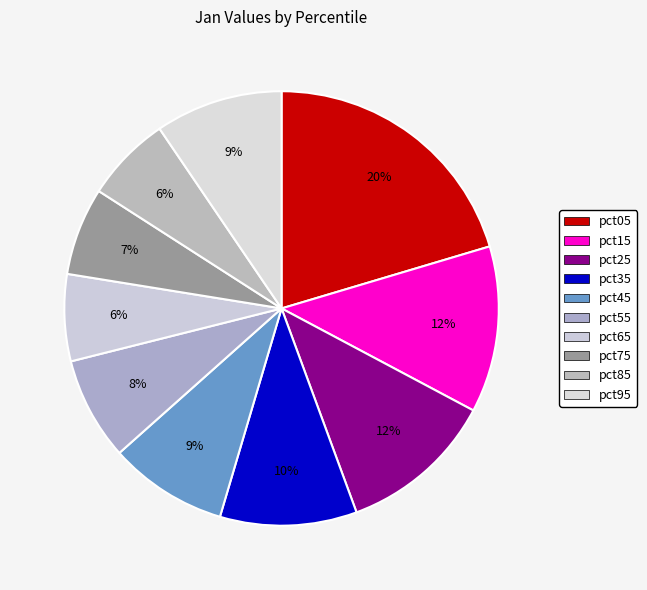

To the nearest percent, what percentage of the pie is pct25?

12%